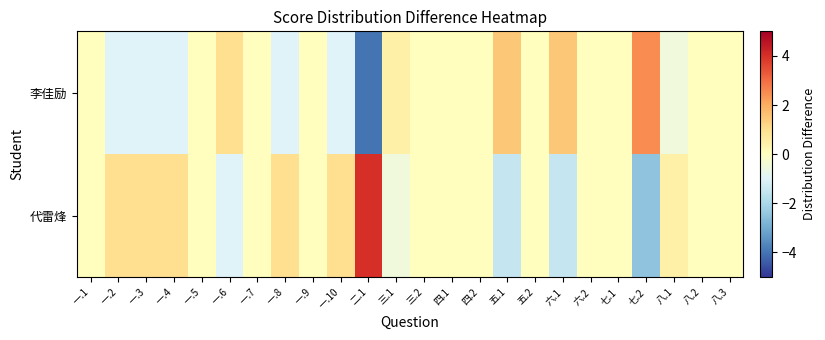

Which has a higher value, 一.2 or 六.2?

一.2